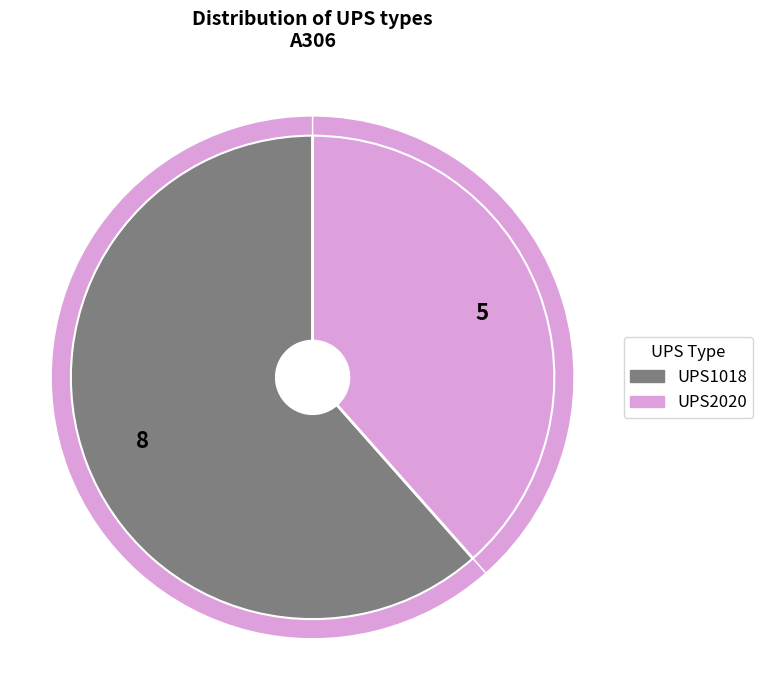

What percentage is NOT represented by UPS1018?

38.5%